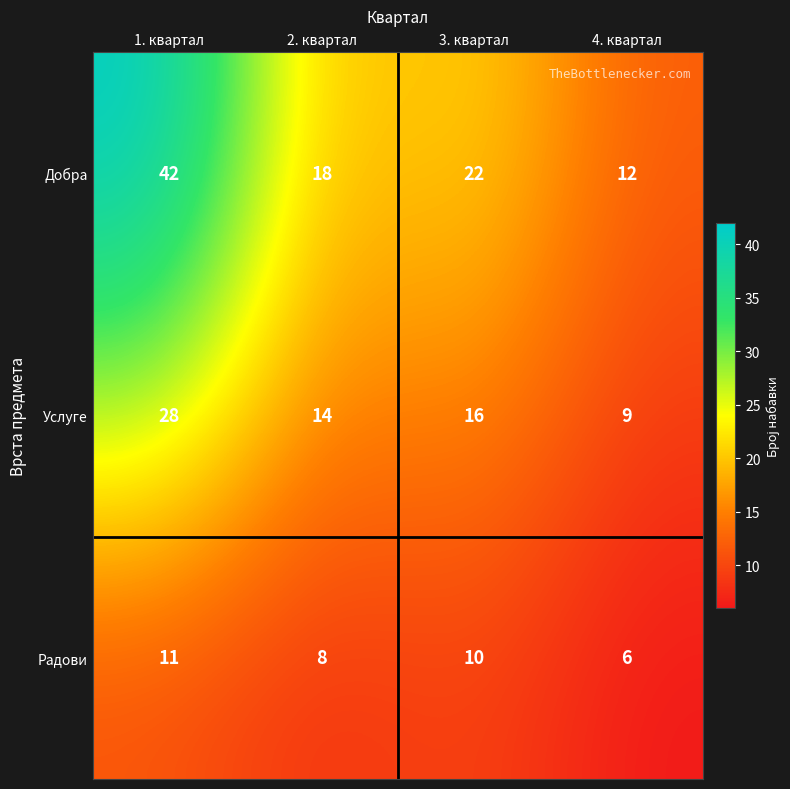

Which category has the lowest value across all series?

4. квартал